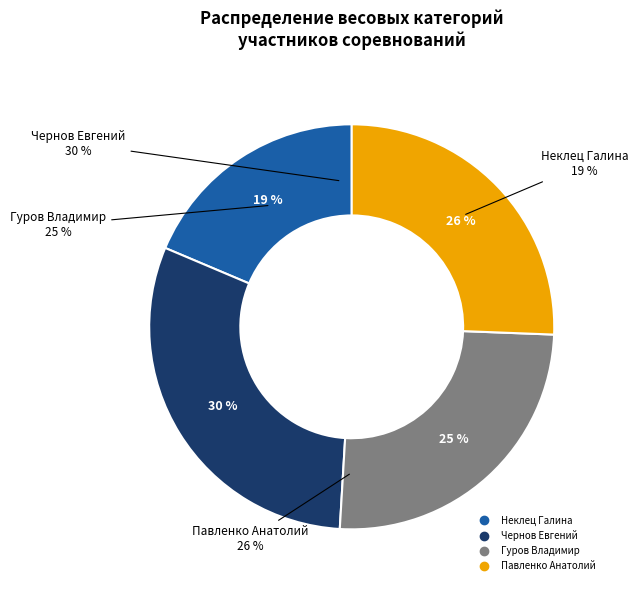

Count the number of slices in the pie.

4